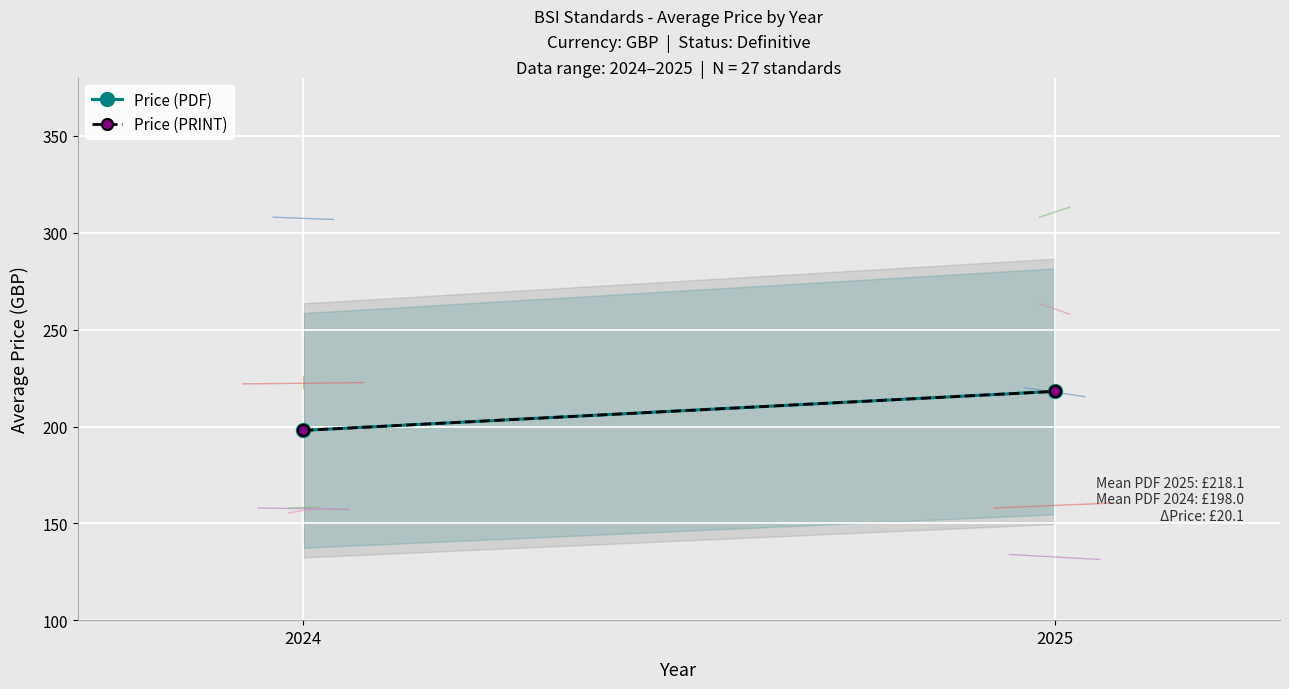

Which category has the highest value across all series?

2025